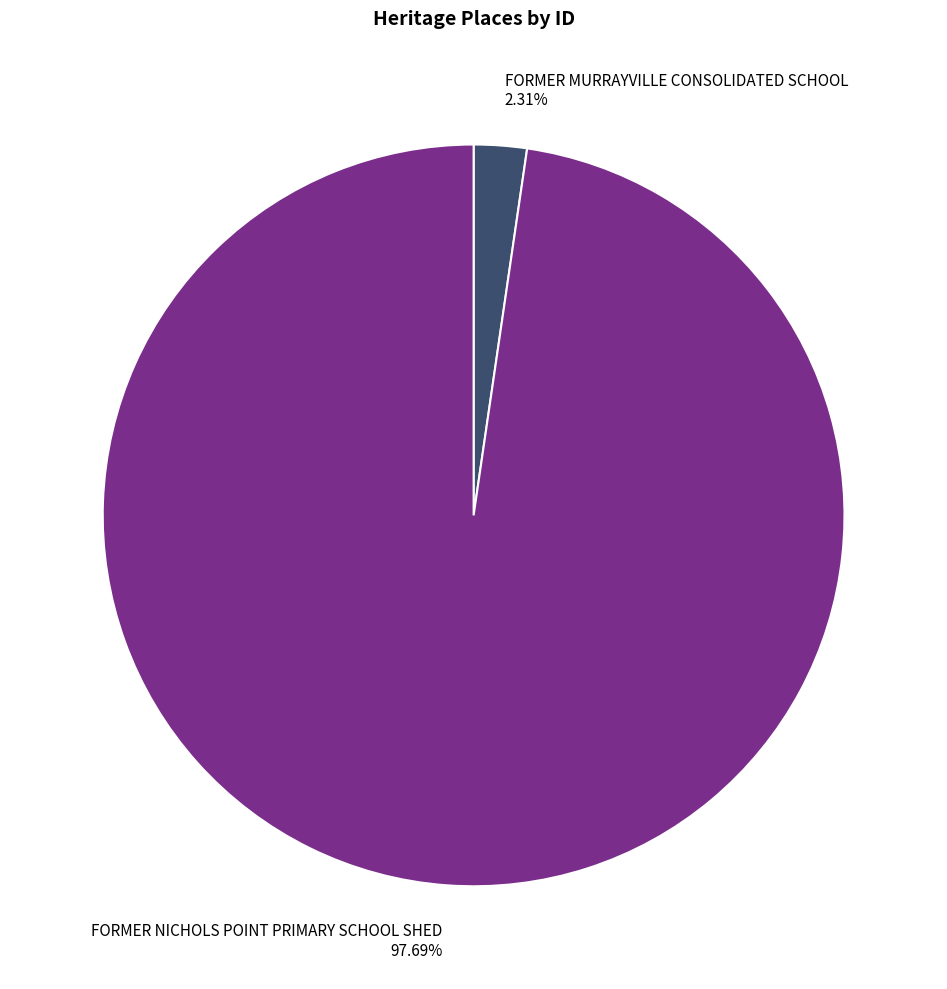

How many slices are in this pie chart?

2